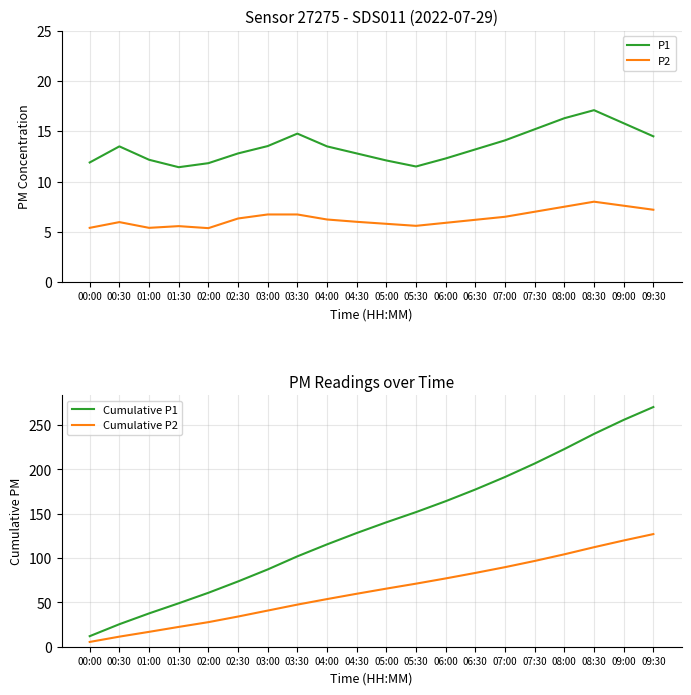

What is the value of the P2 point at the 3rd from the left?

5.4